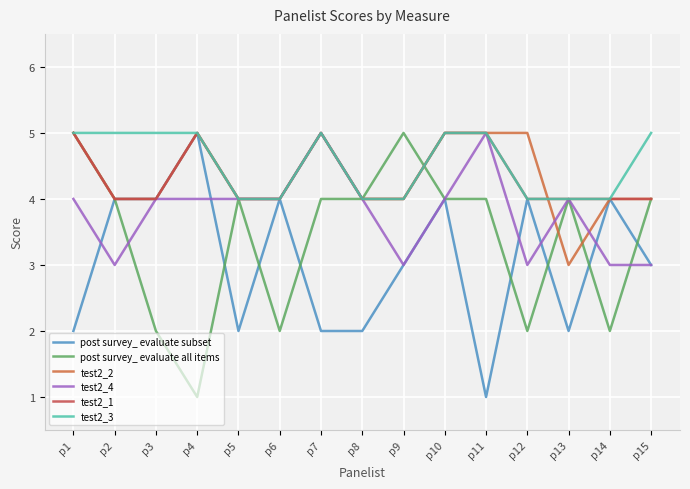

How many lines are shown in the chart?

6